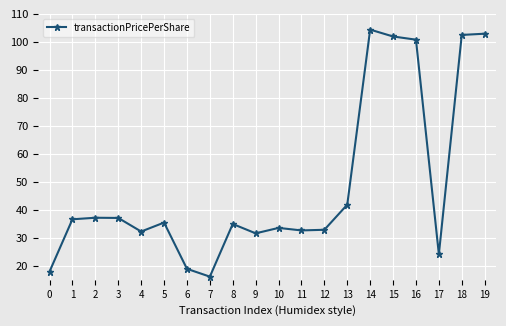

How many lines are shown in the chart?

1